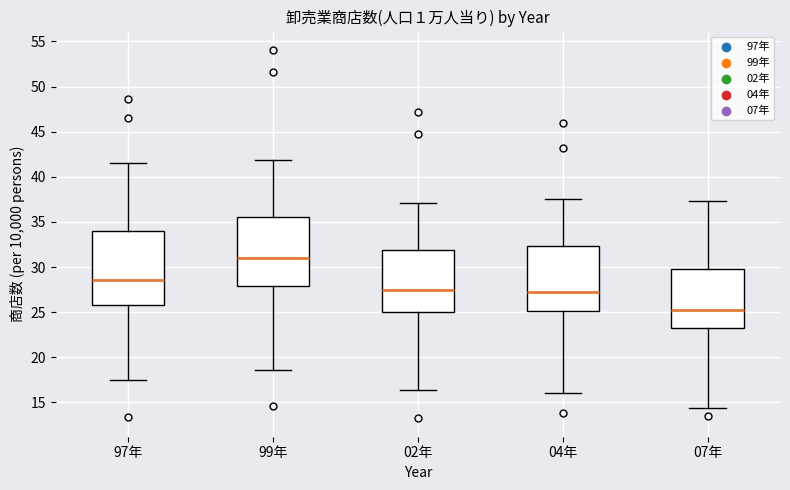

Which box is the tallest, from its lower edge to its upper edge?

97年